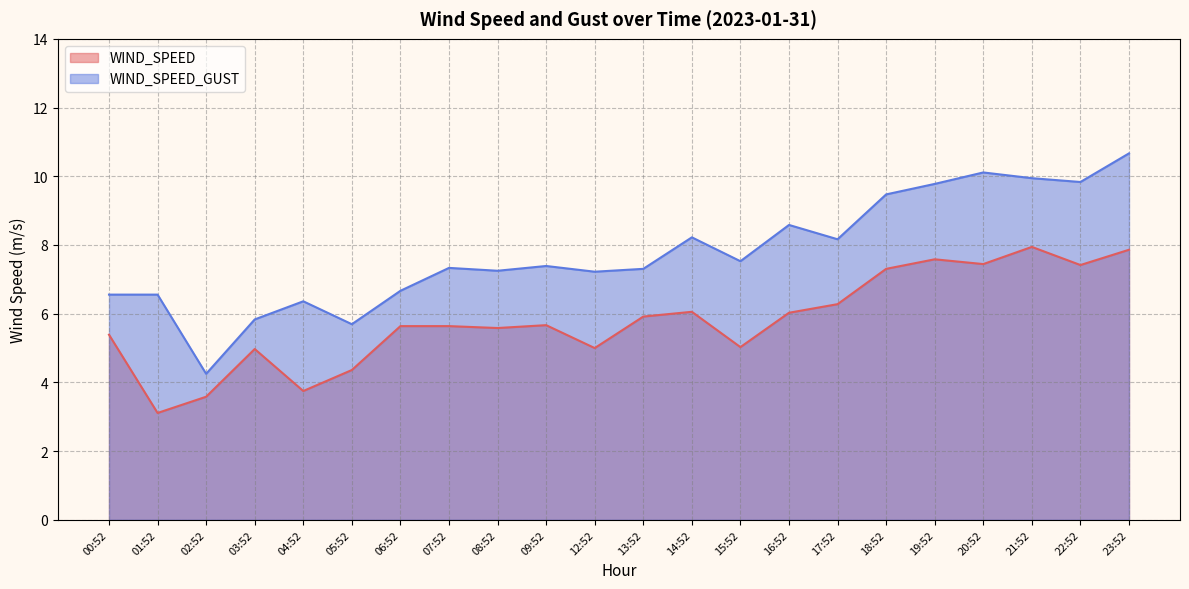

Rank the categories by WIND_SPEED_GUST value from highest to lowest.

23:52, 20:52, 21:52, 22:52, 19:52, 18:52, 16:52, 14:52, 17:52, 15:52, 09:52, 07:52, 13:52, 08:52, 12:52, 06:52, 00:52, 01:52, 04:52, 03:52, 05:52, 02:52